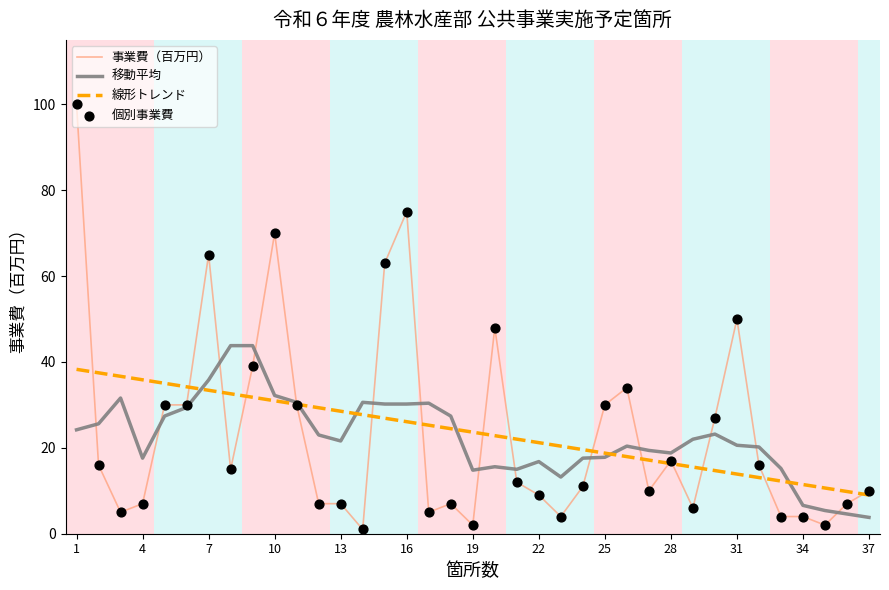

What is the highest value of the 移動平均 series?

43.8